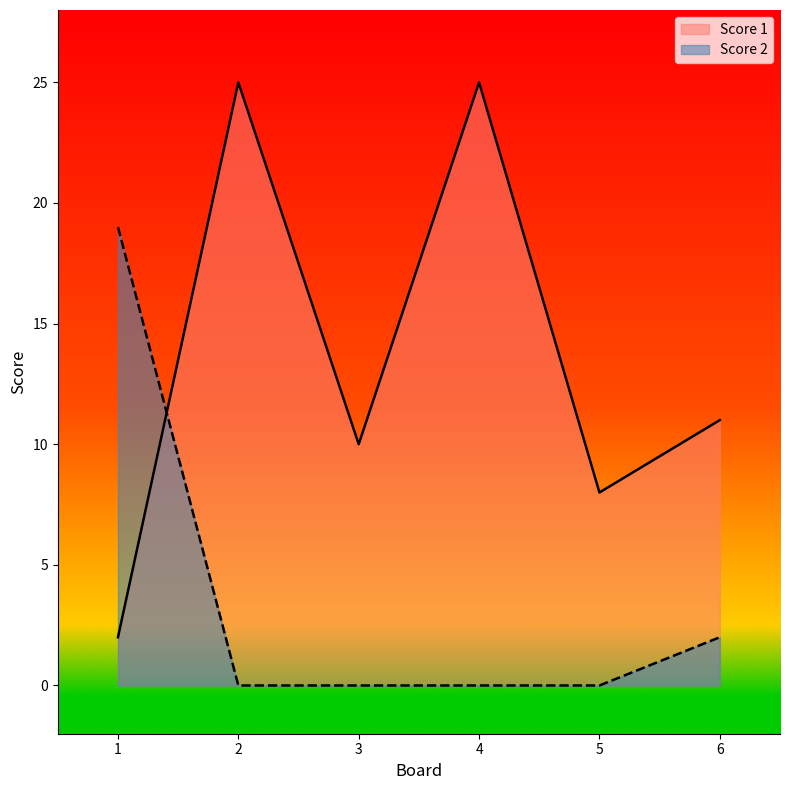

Which has a higher value, 1 or 5?

5